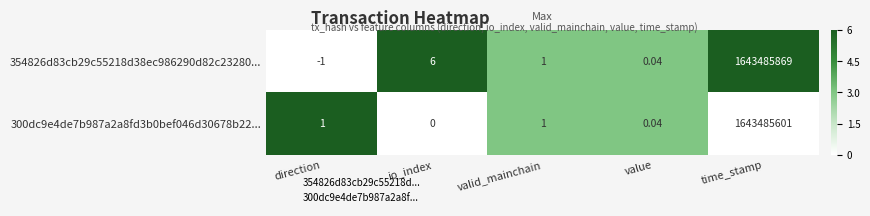

Is the value of 354826d83cb29c55218d38ec986290d82c23280... at io_index greater than the value of 300dc9e4de7b987a2a8fd3b0bef046d30678b22... at direction?

Yes